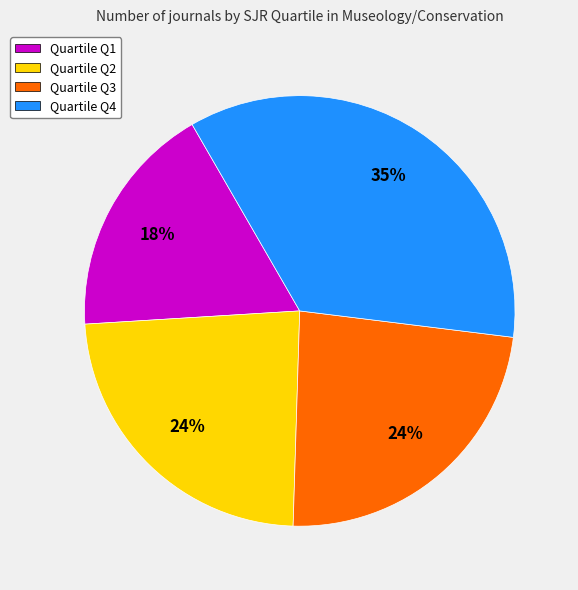

How many segments does this pie chart have?

4